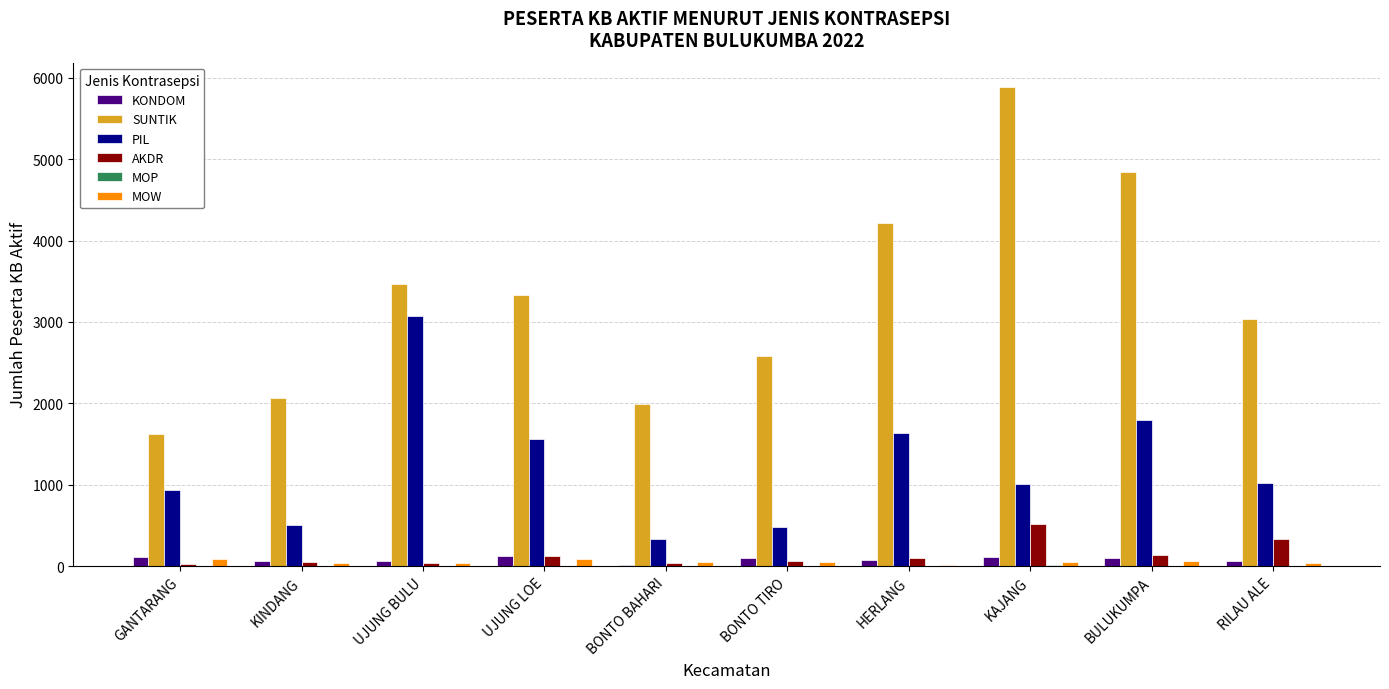

What is the greatest value displayed?

5891